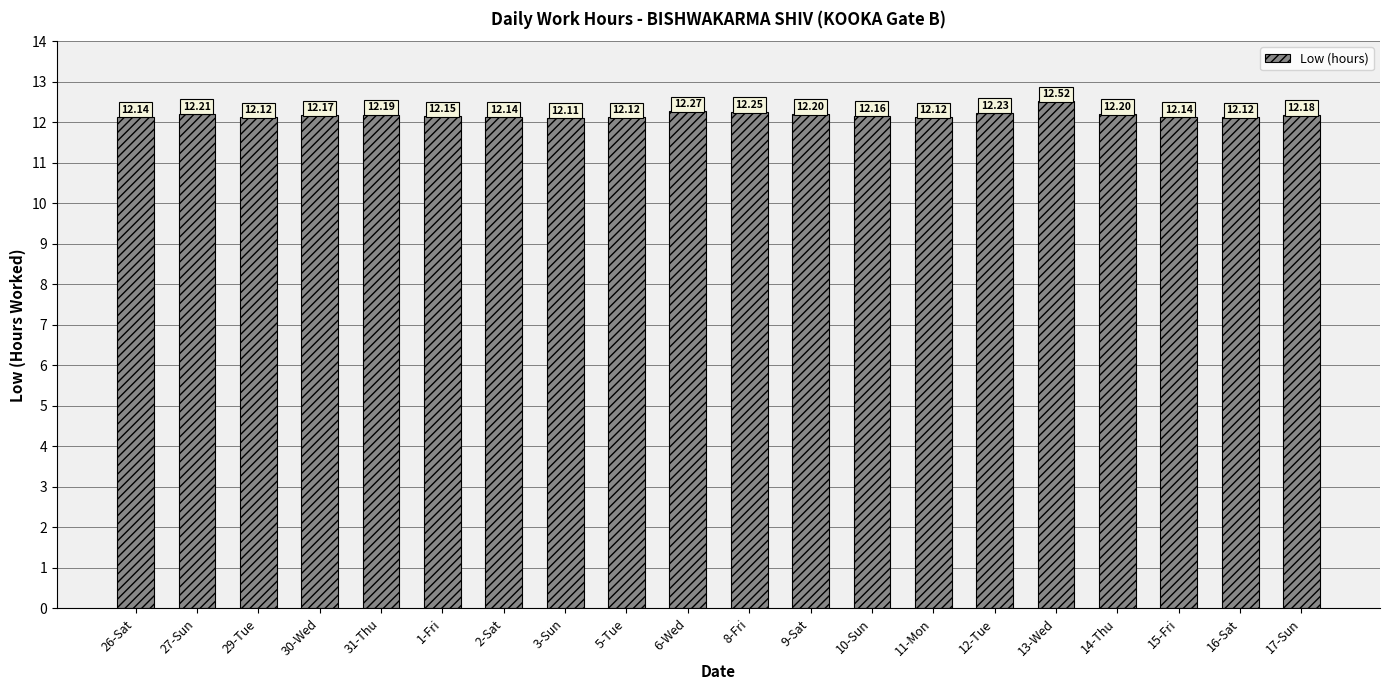

Are the bars horizontal?

No